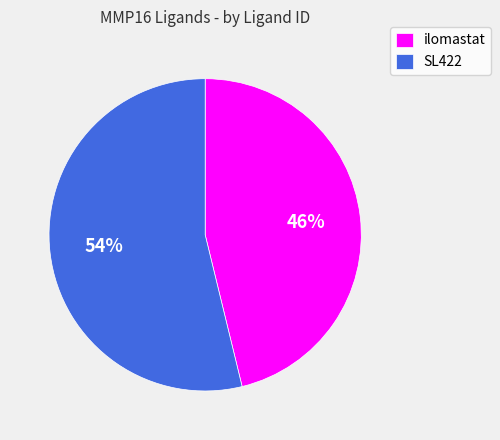

How many slices are in this pie chart?

2